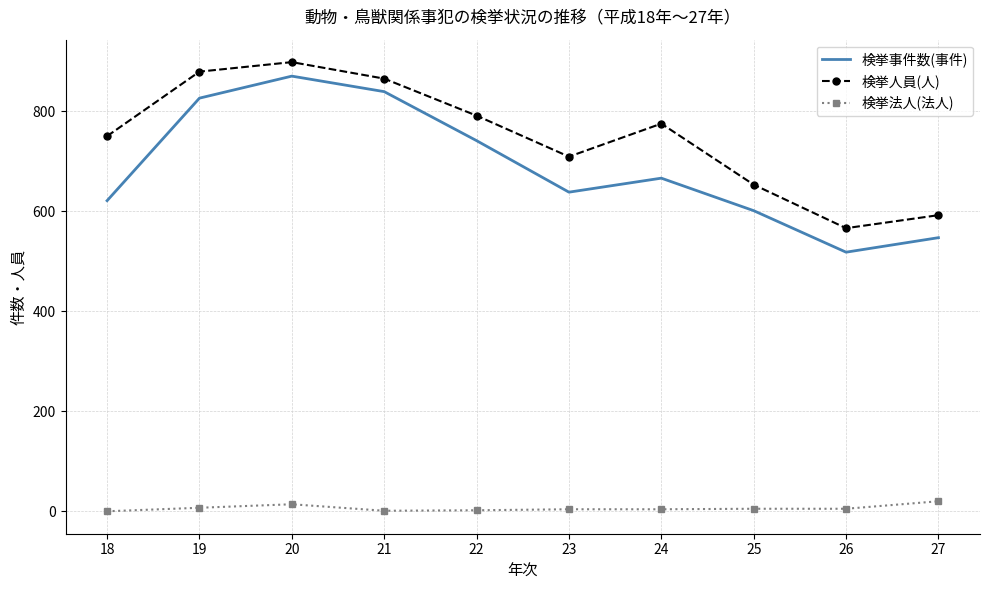

The value of 検挙人員(人) at 19 is 1218. True or false?

False